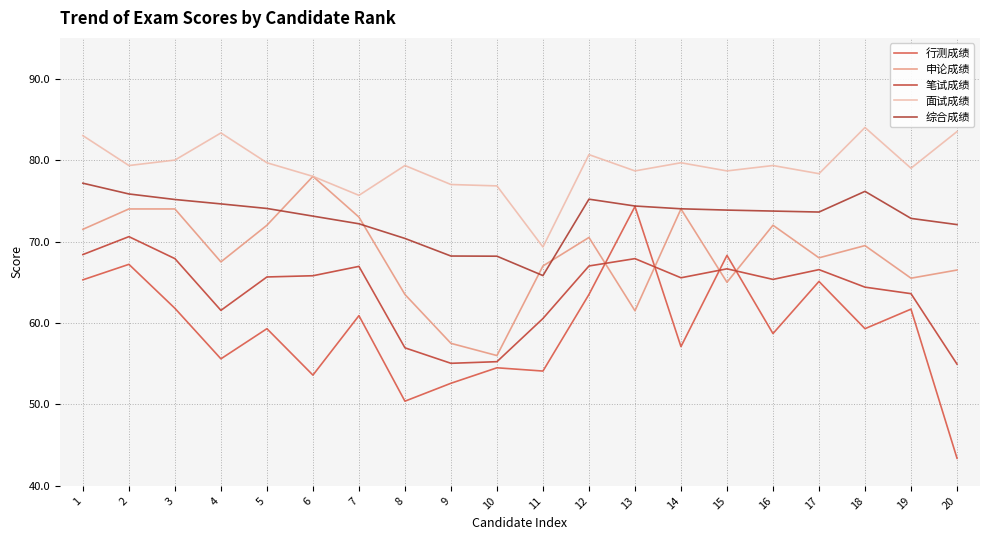

True or false: 综合成绩 has a value of 119.1 at 3.

False